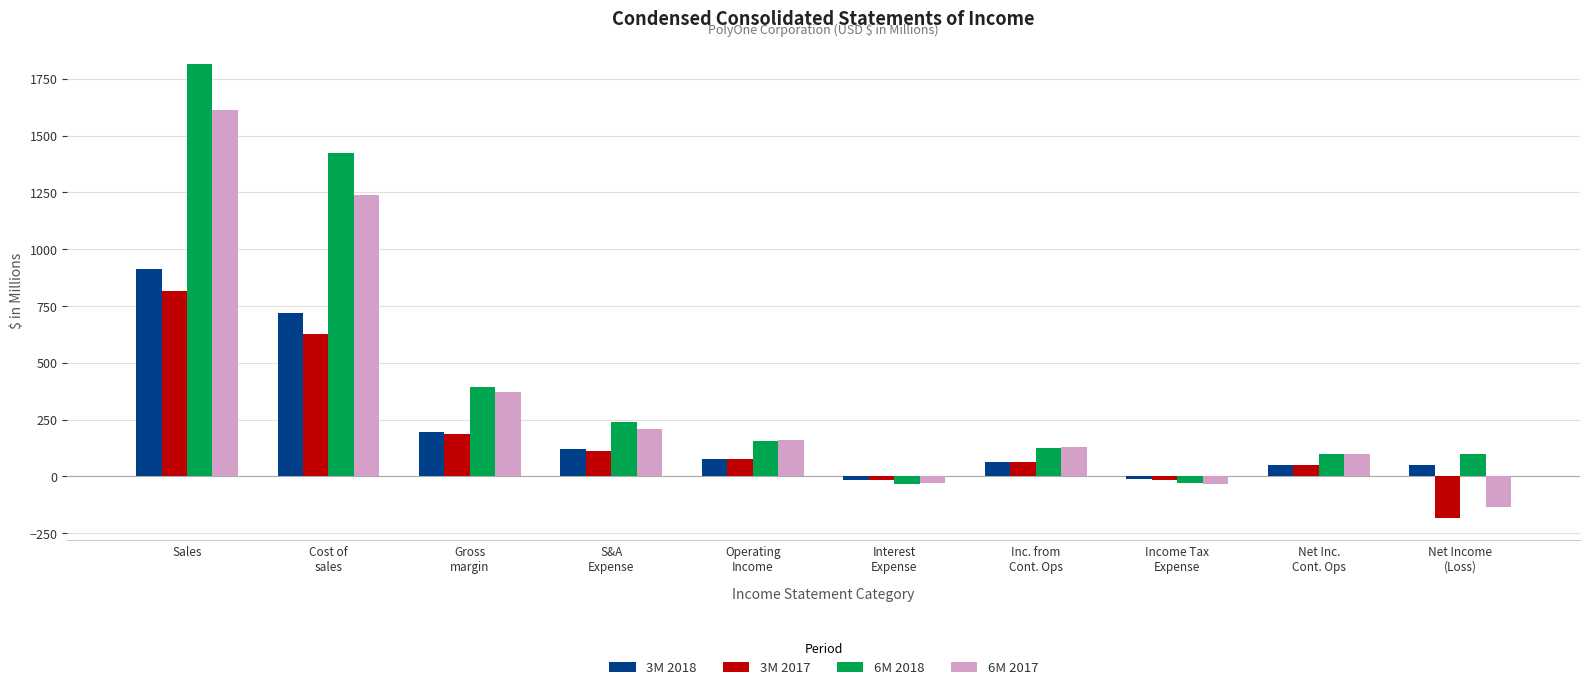

What is the difference between the highest and lowest values at Income Tax
Expense?

23.4